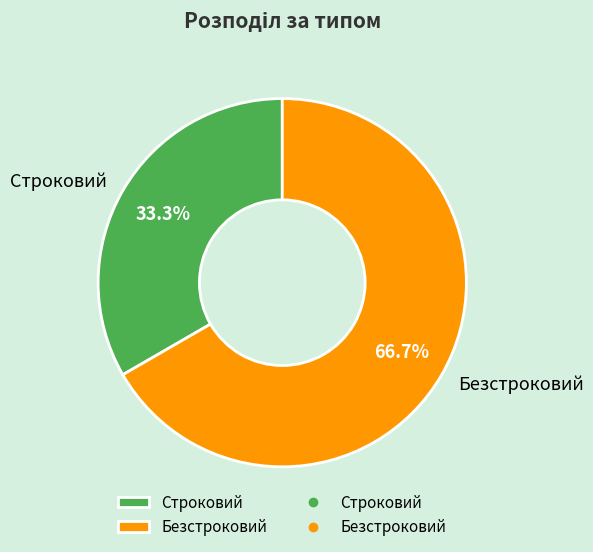

To the nearest percent, what is the average slice percentage?

50%